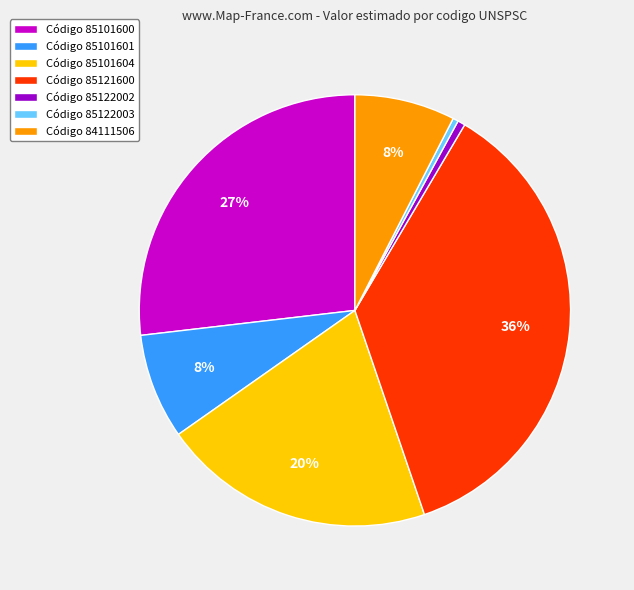

Which category has the biggest portion of the pie?

Código 85121600